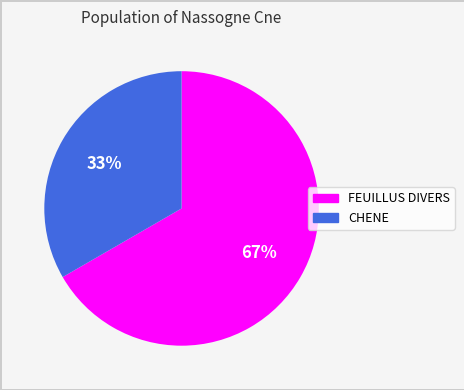

Between CHENE and FEUILLUS DIVERS, which is larger?

FEUILLUS DIVERS